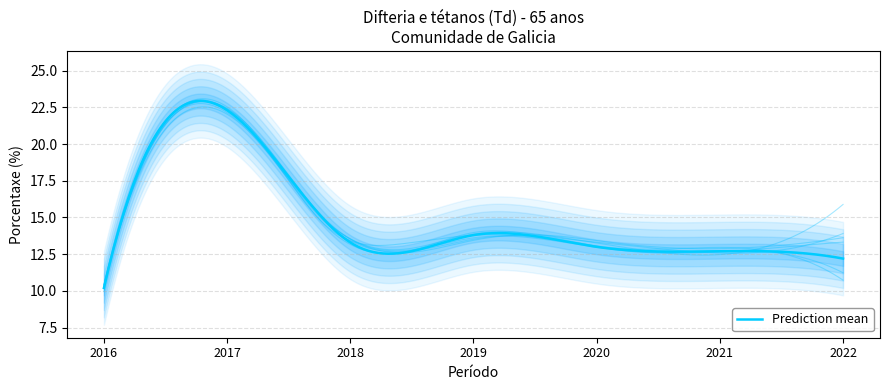

List the labels in order of value, largest first.

2017, 2019, 2018, 2020, 2021, 2022, 2016